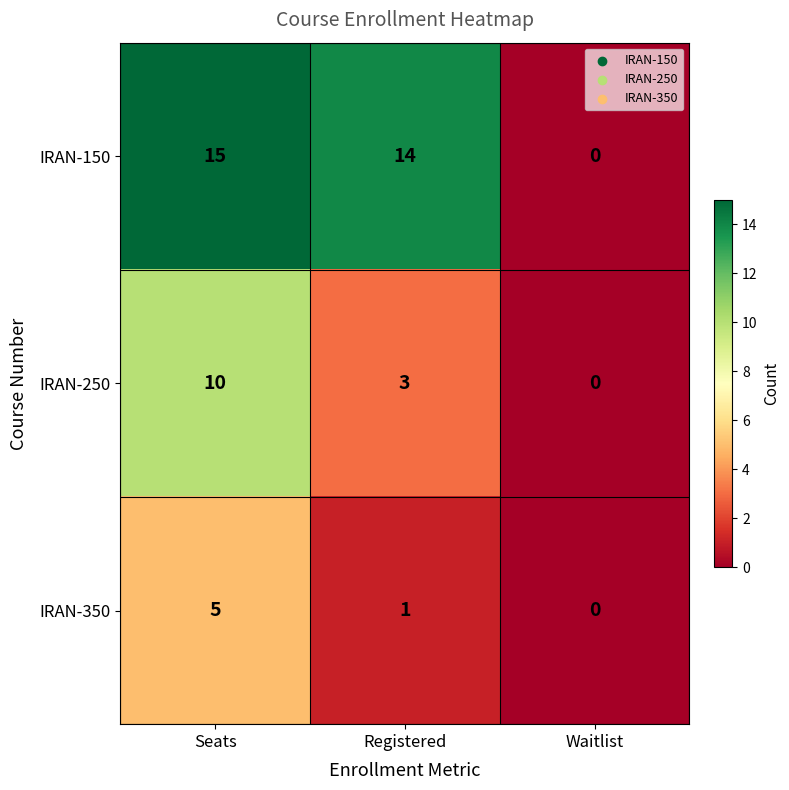

Count the number of data series in this chart.

3